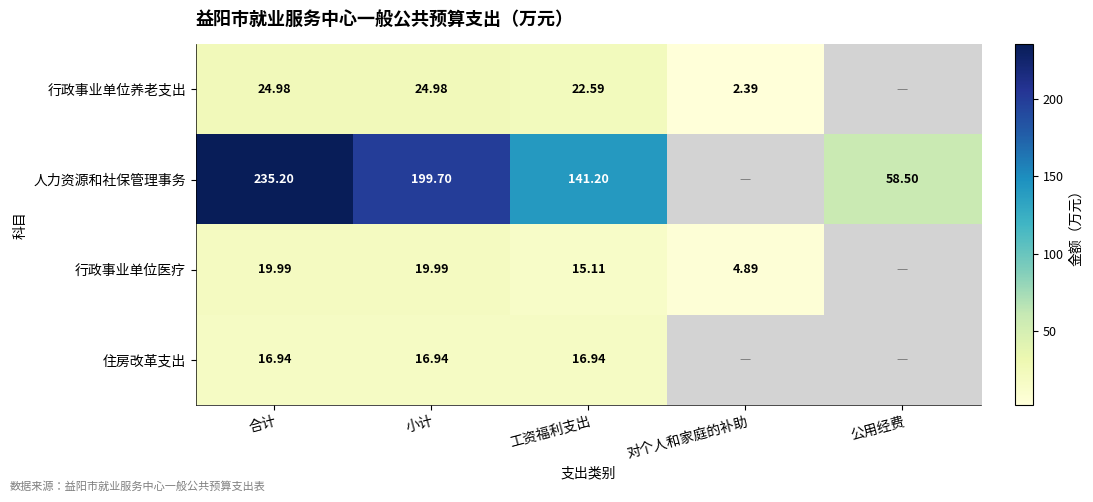

Between 合计 and 工资福利支出, which series saw the biggest shift?

人力资源和社保管理事务